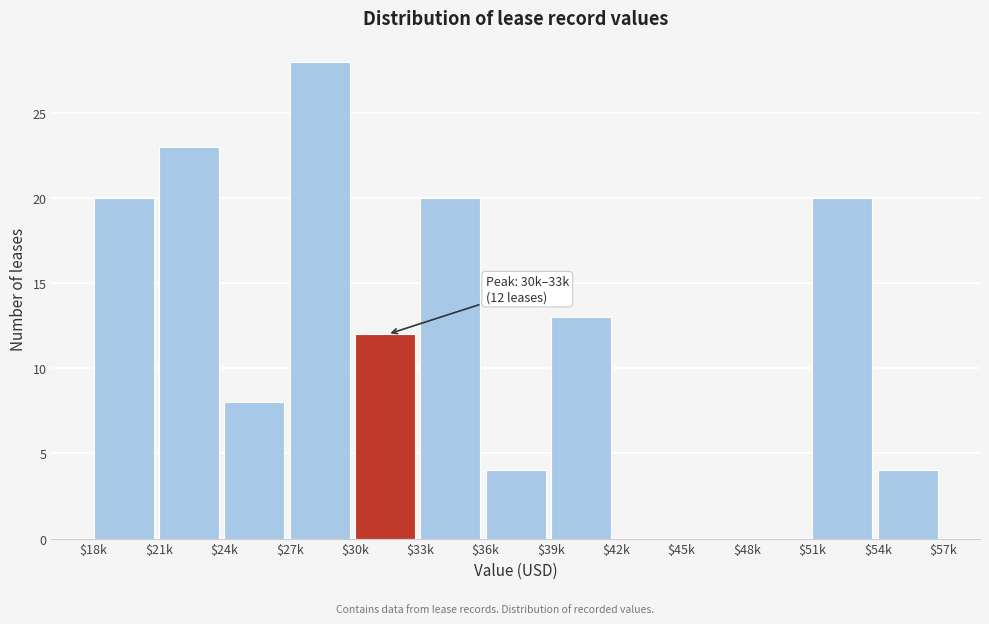

What is the sum of all values?

152